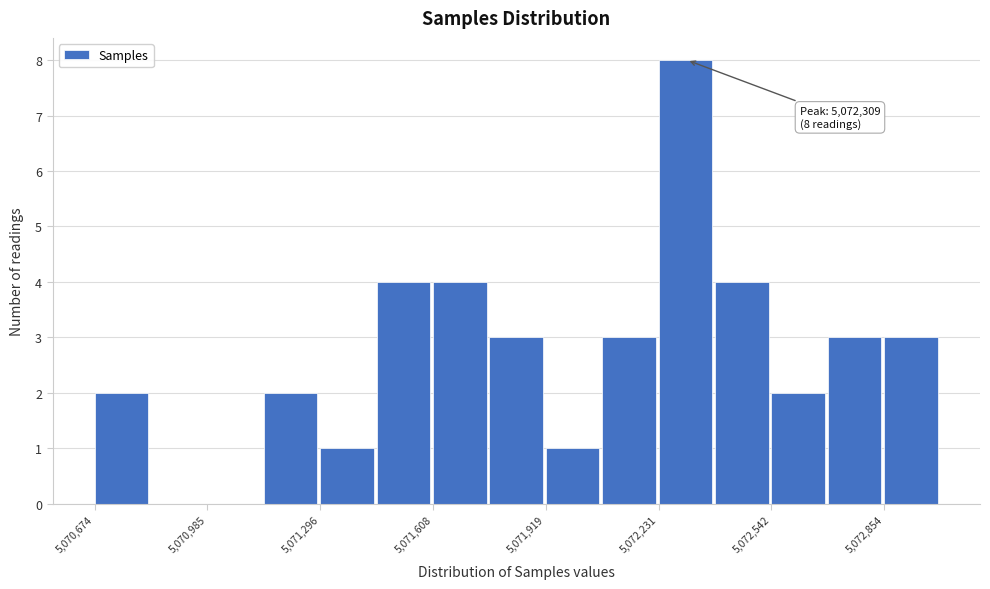

Read against the x-axis, roughly where is the centre of the tallest bar?

5072300